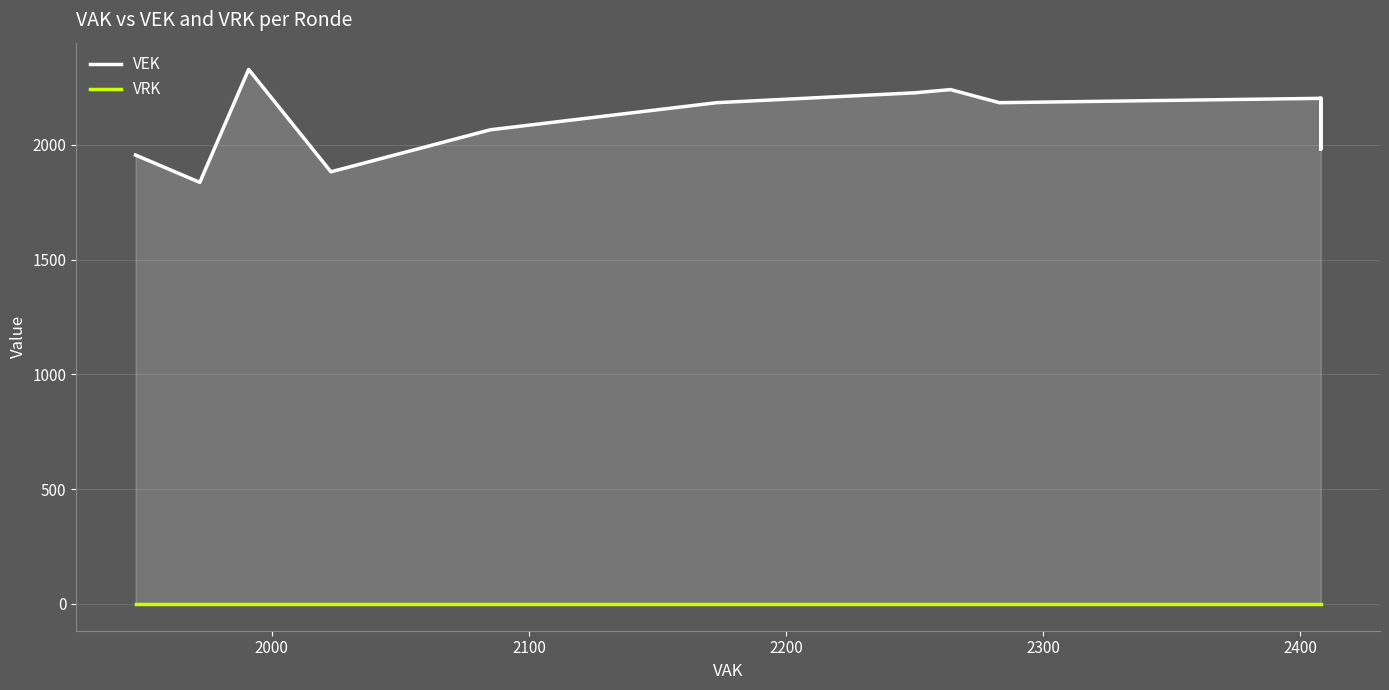

What are all the series names shown in the legend?

VEK, VRK